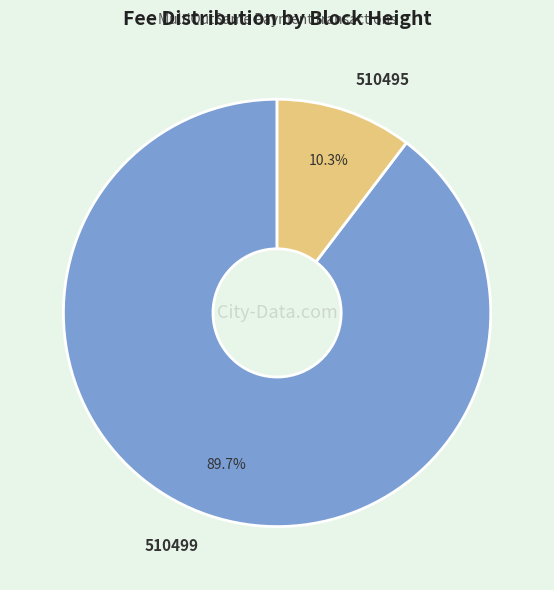

To the nearest percent, what percentage of the pie is 510499?

90%